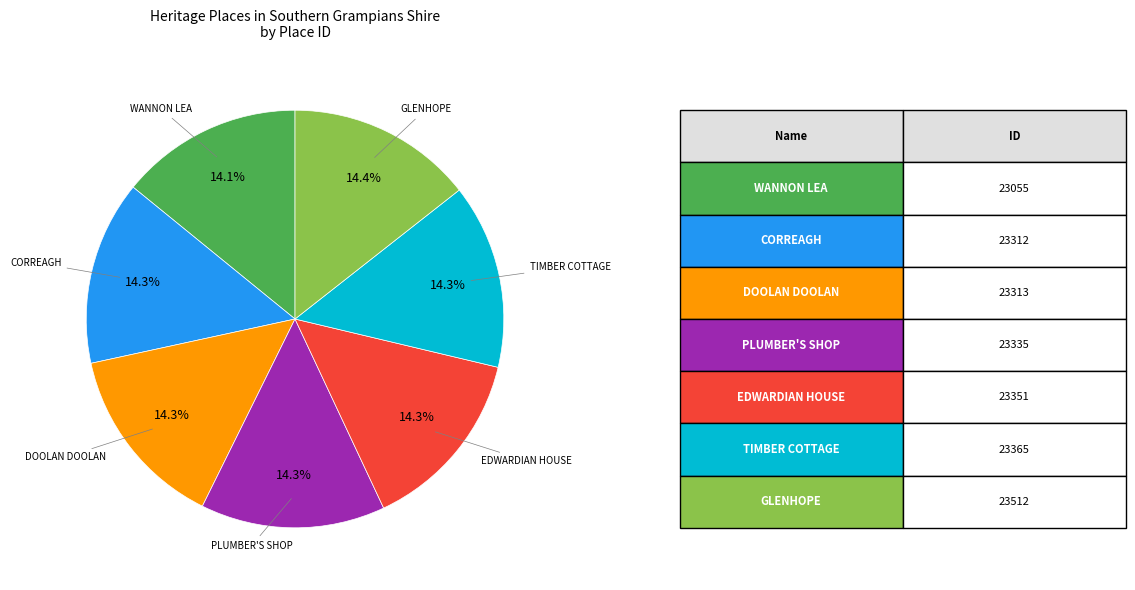

How many slices are in this pie chart?

7